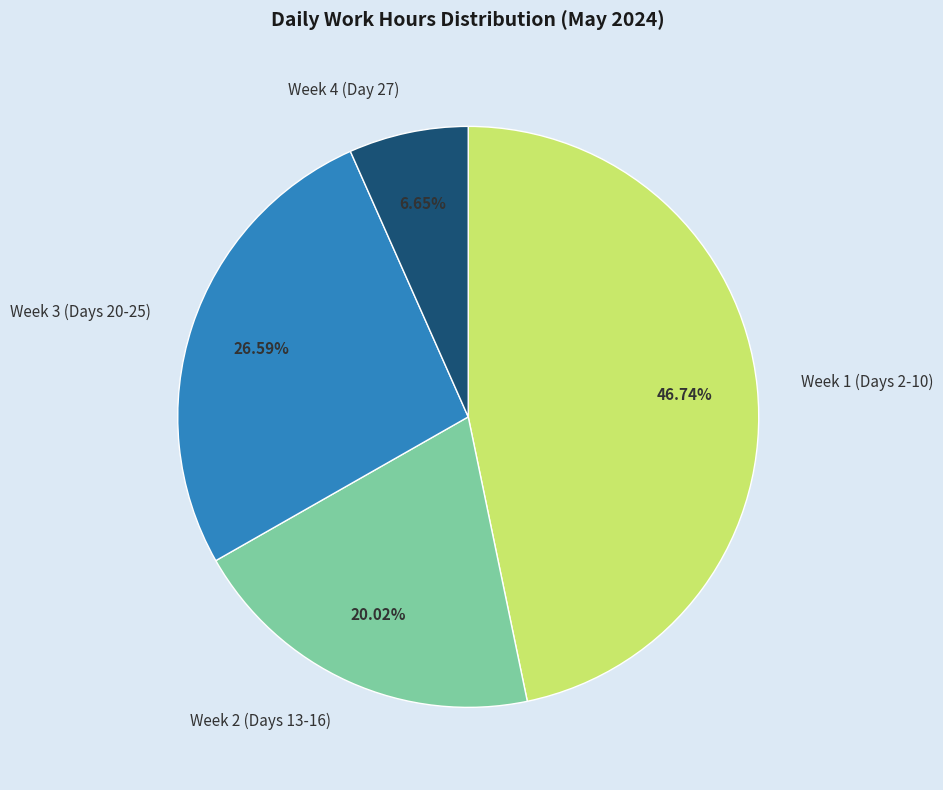

Do Week 3 (Days 20-25) and Week 4 (Day 27) together represent more than half of the pie?

No